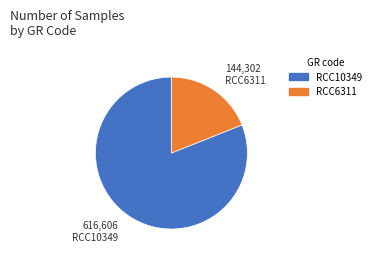

Count the number of slices in the pie.

2